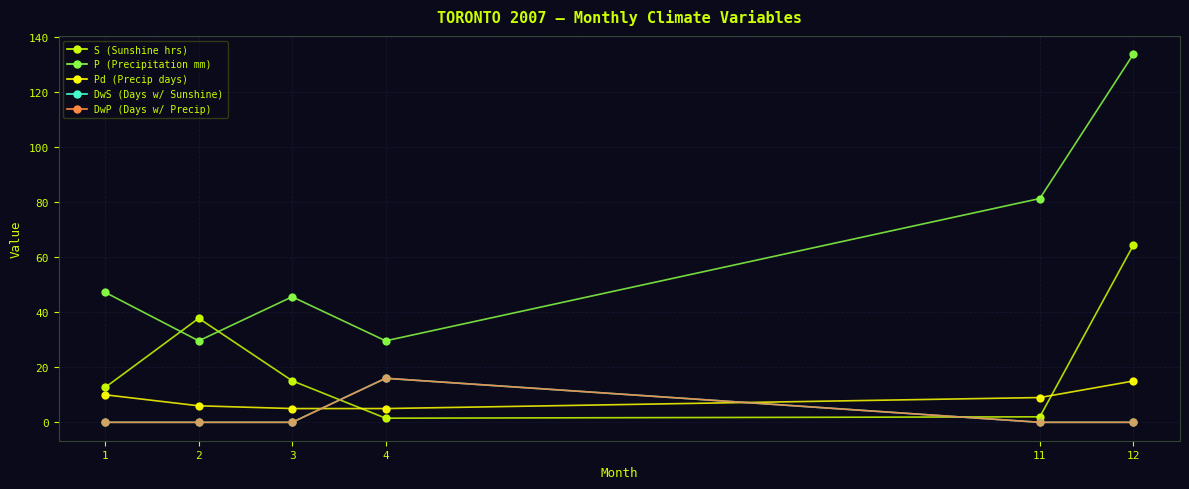

At how many categories does at least one series exceed 60?

2